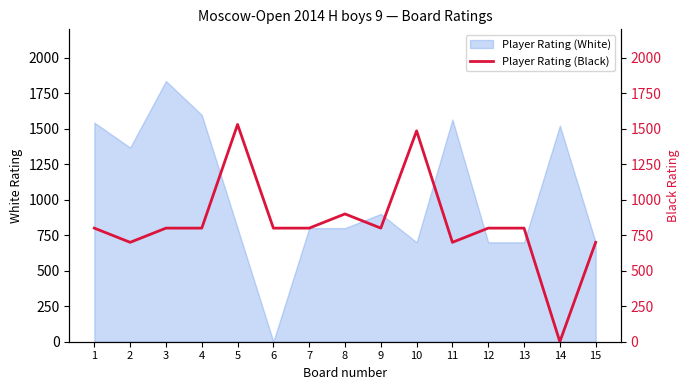

Reading left to right, what are all the values shown in this chart?

1=800	2=700	3=800	4=800	5=1530	6=800	7=800	8=900	9=800	10=1485	11=700	12=800	13=800	14=0	15=700